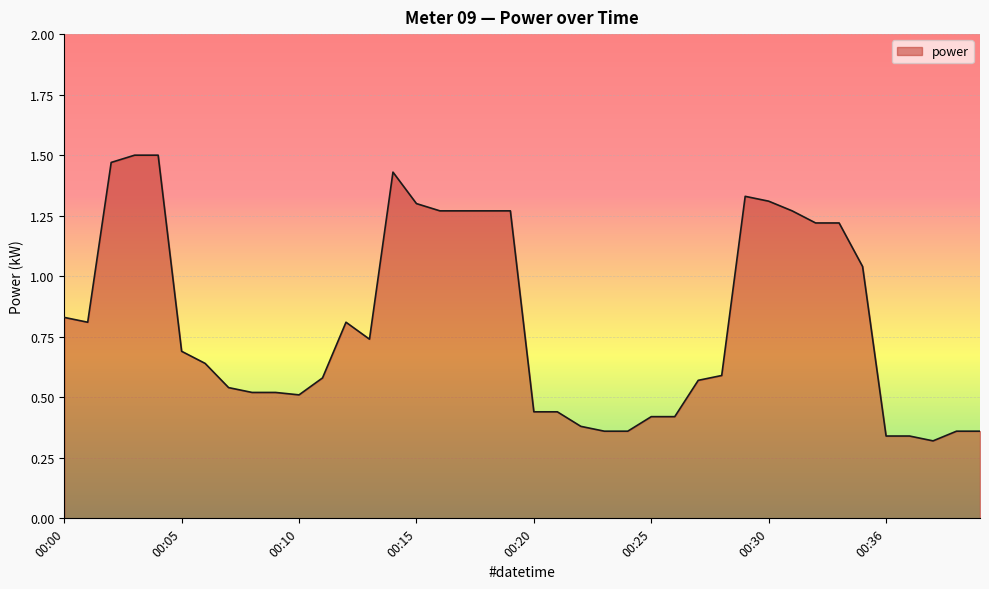

How many lines are shown in the chart?

1